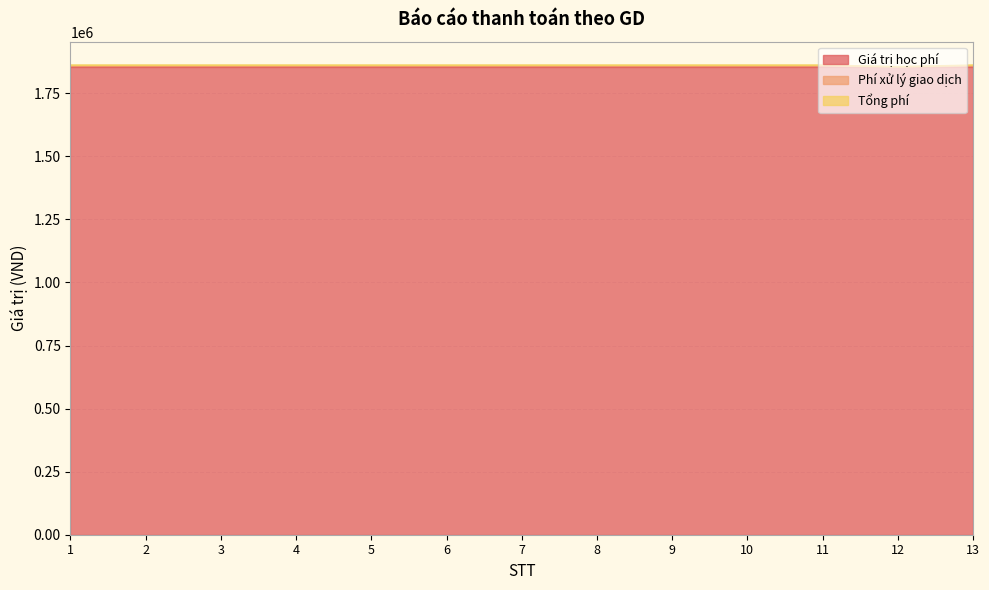

At which category does Phí xử lý giao dịch reach its first local valley?

12